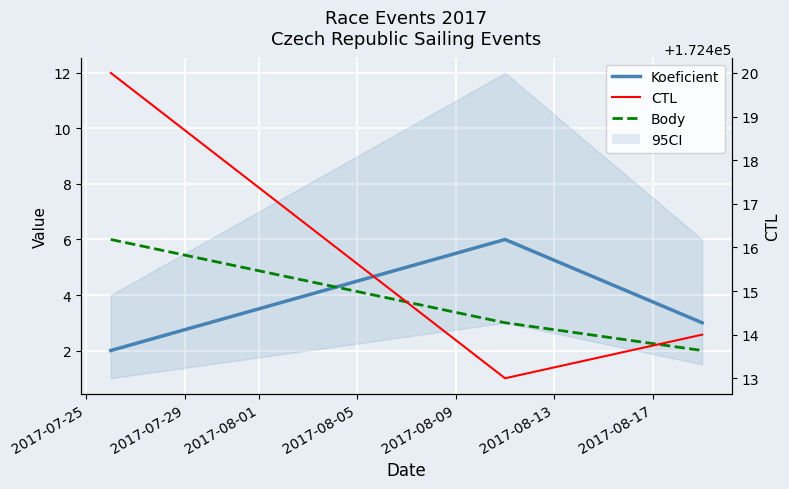

Which label corresponds to the largest value in the chart?

2017-07-25